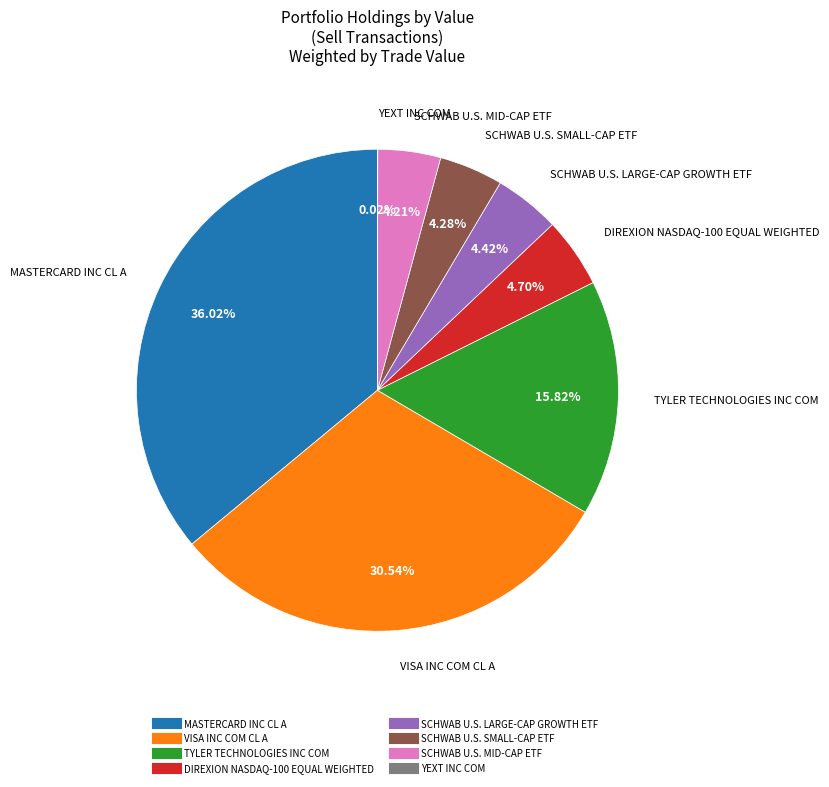

What is the largest slice in the pie chart?

MASTERCARD INC CL A